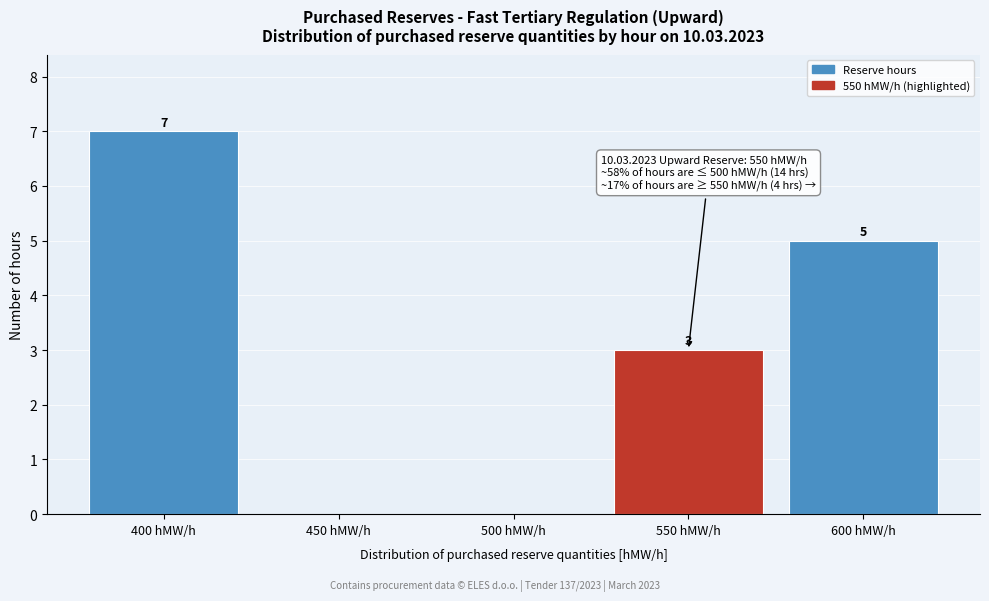

Reading left to right, transcribe all the data shown in this chart.

400 hMW/h=7	450 hMW/h=0	500 hMW/h=0	550 hMW/h=3	600 hMW/h=5